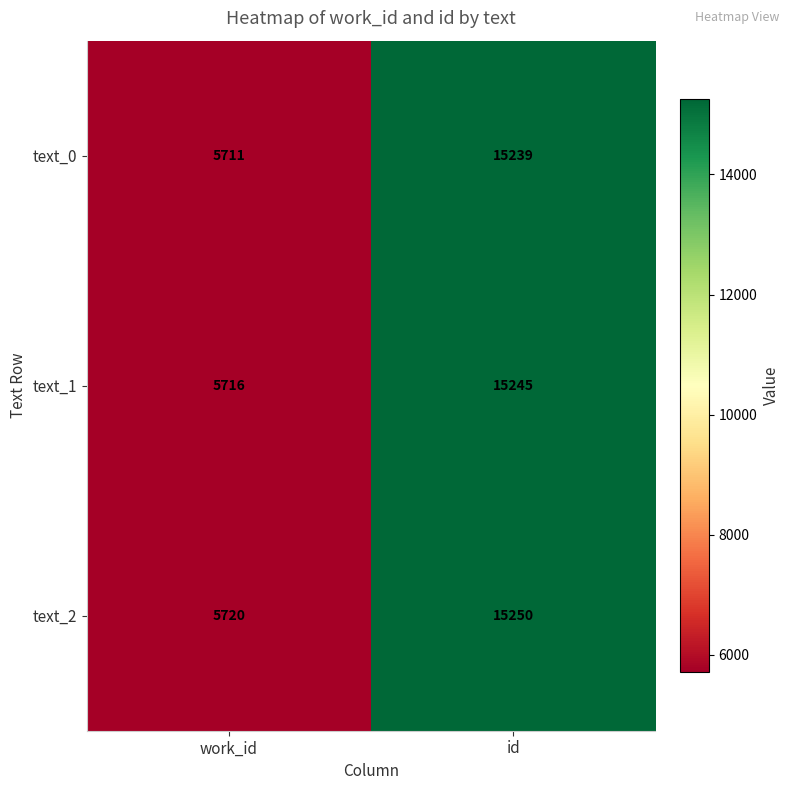

Which series has the largest total across all categories?

text_2